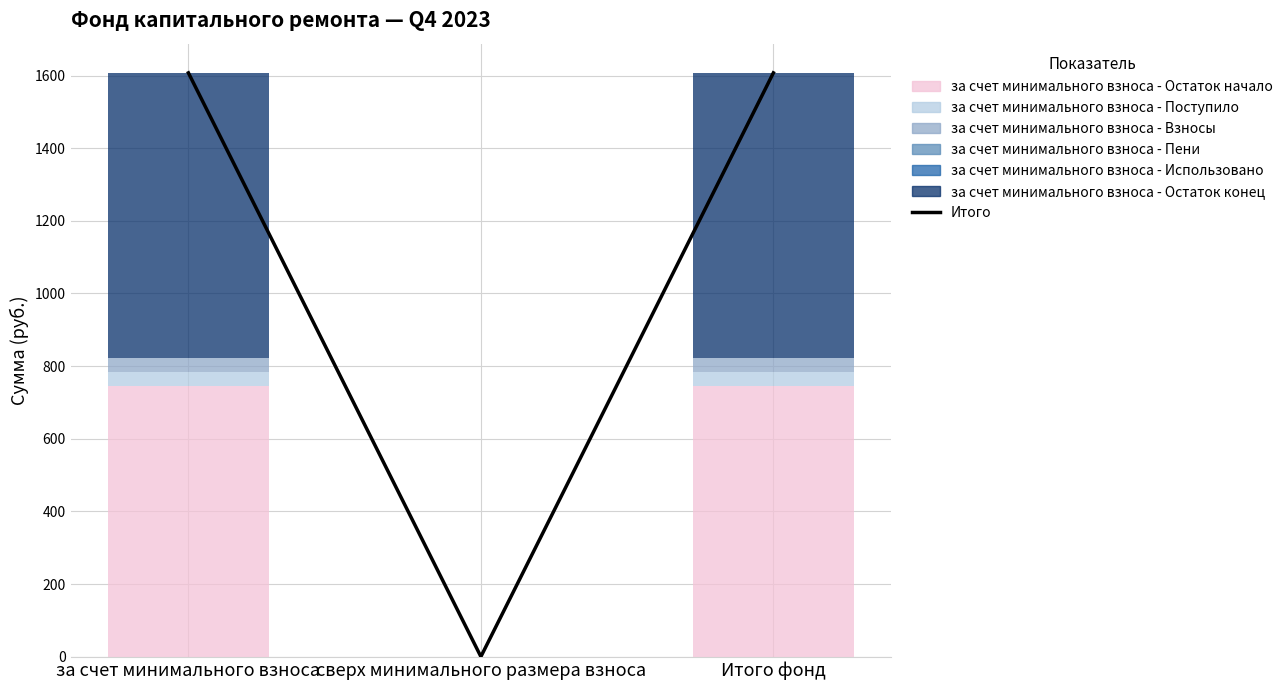

At how many categories does at least one series exceed 786?

2